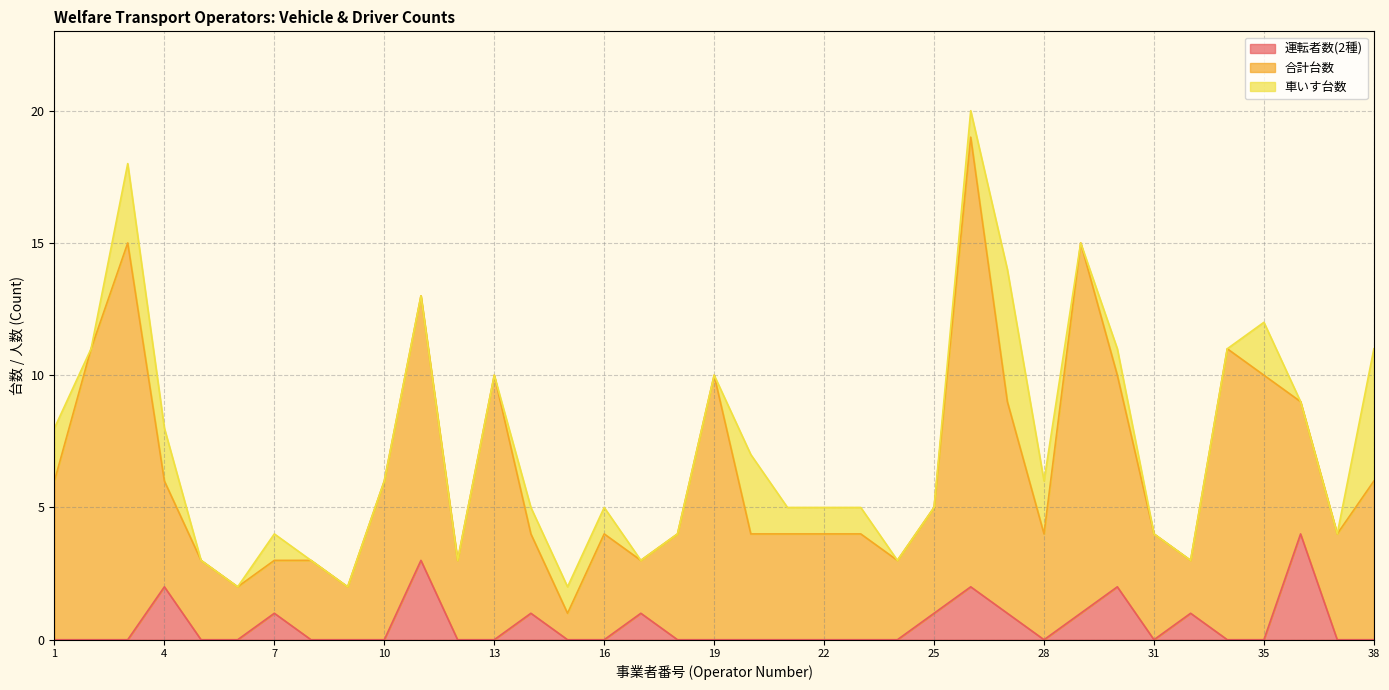

What is the total value across all series at 38?

11